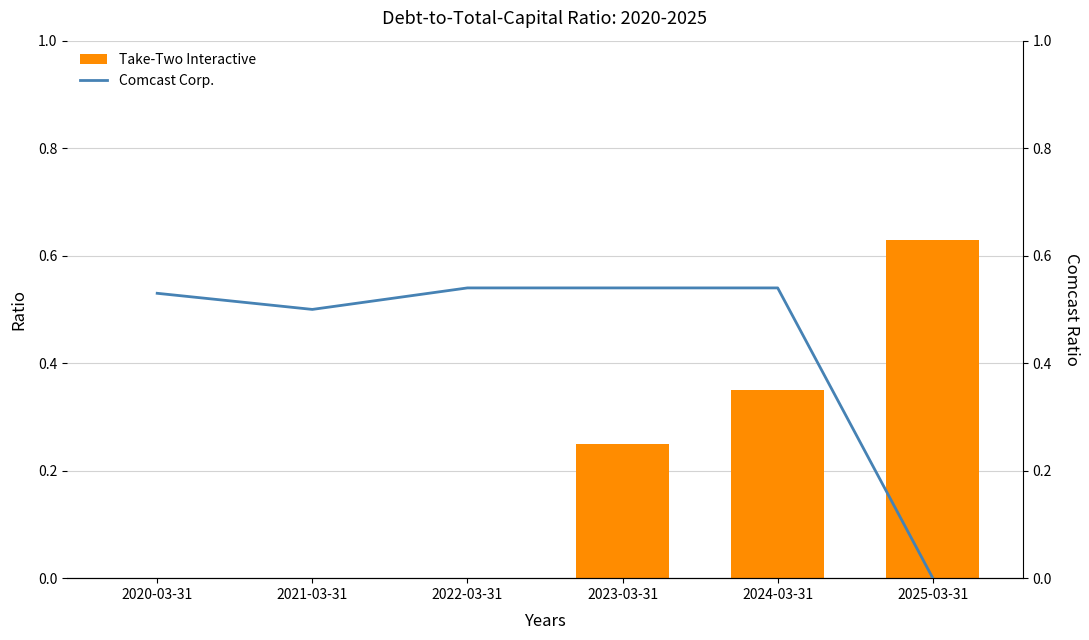

What is the label of the 2nd bar from the right?

2024-03-31